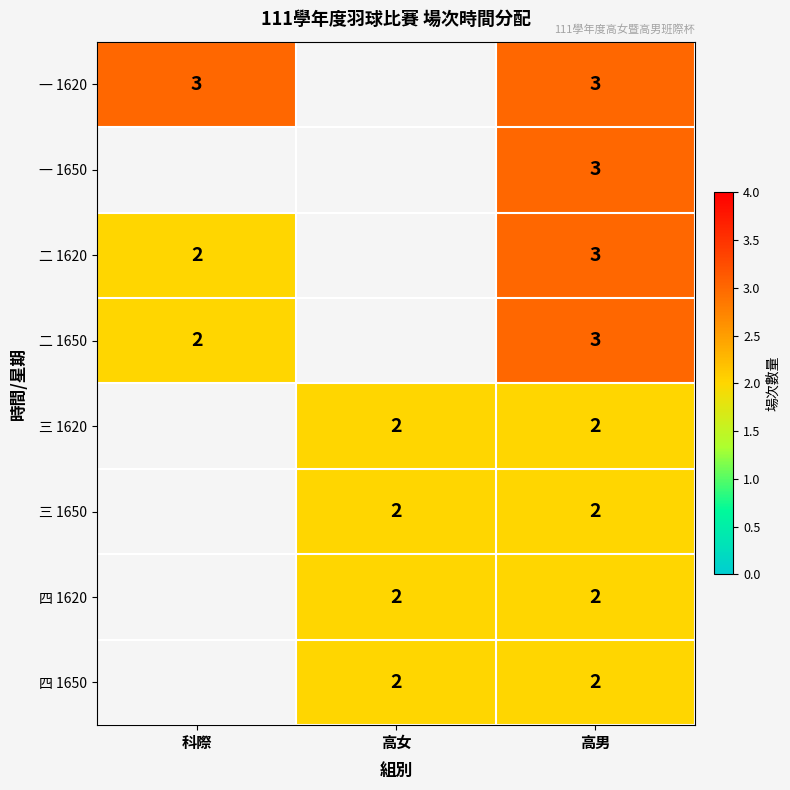

Which category has the highest value across all series?

科際